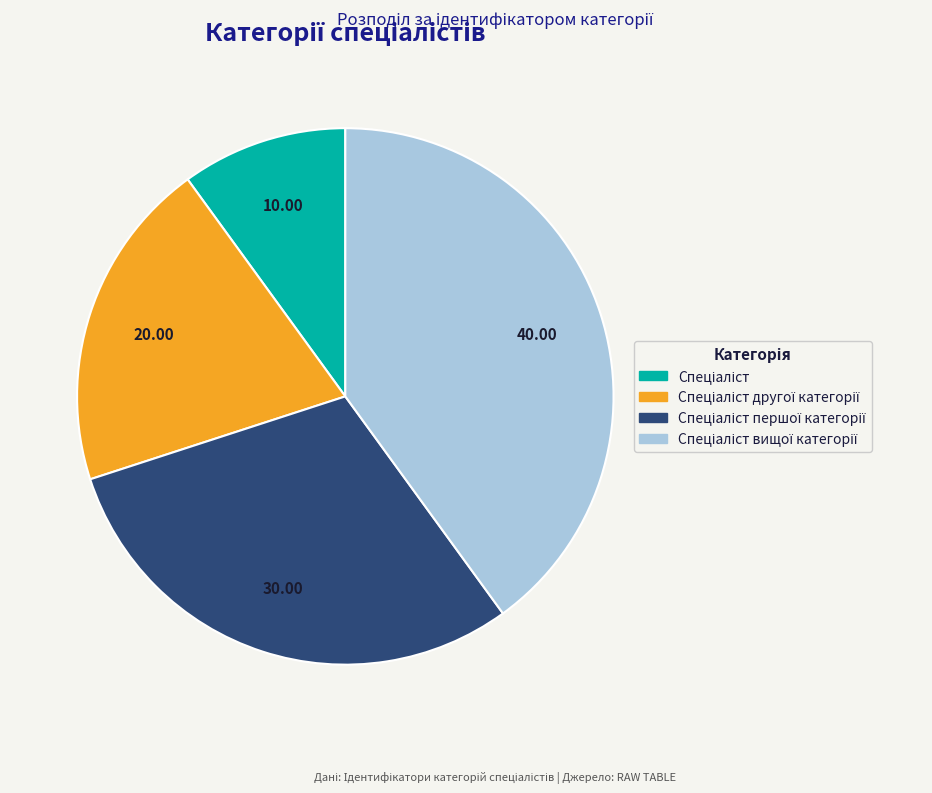

Is there a majority slice in this chart?

No